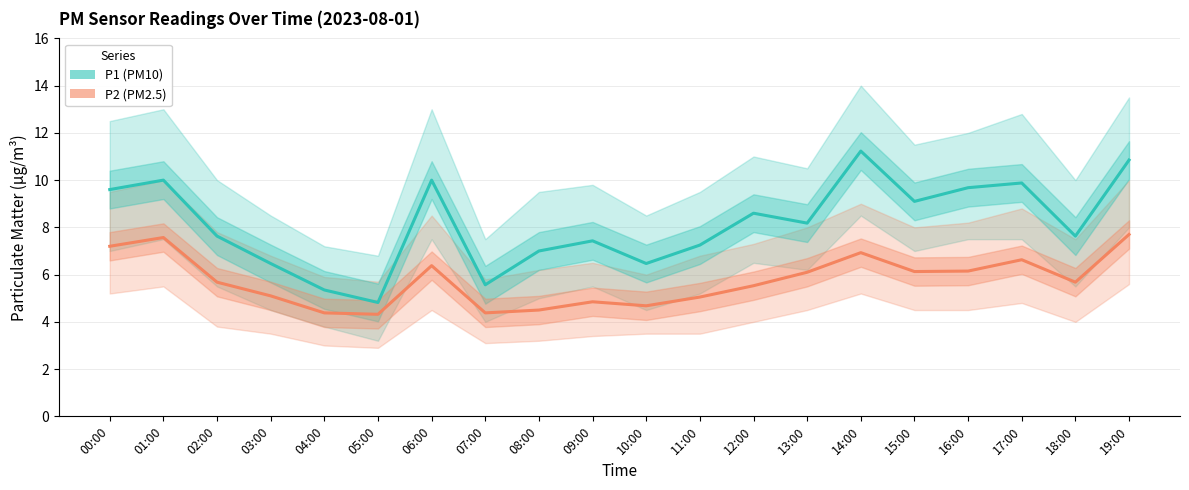

At which category is the sum across all series the highest?

19:00